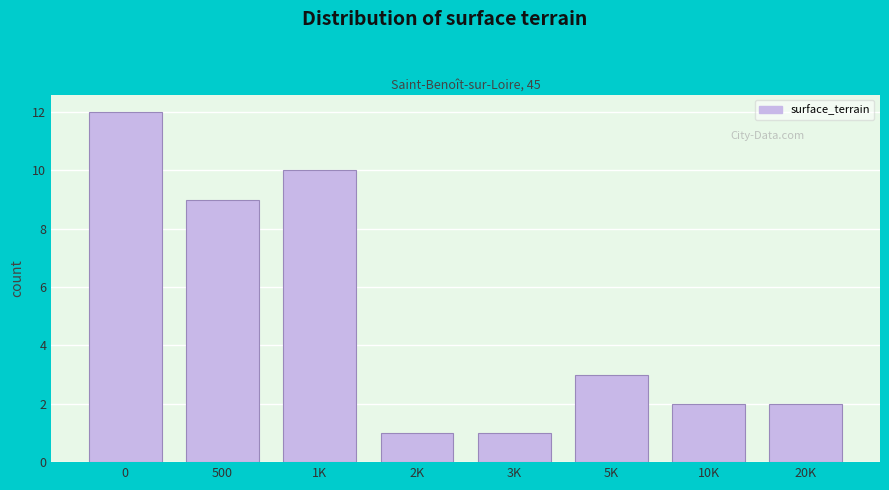

Reading left to right, extract all data points from this chart.

12	9	10	1	1	3	2	2